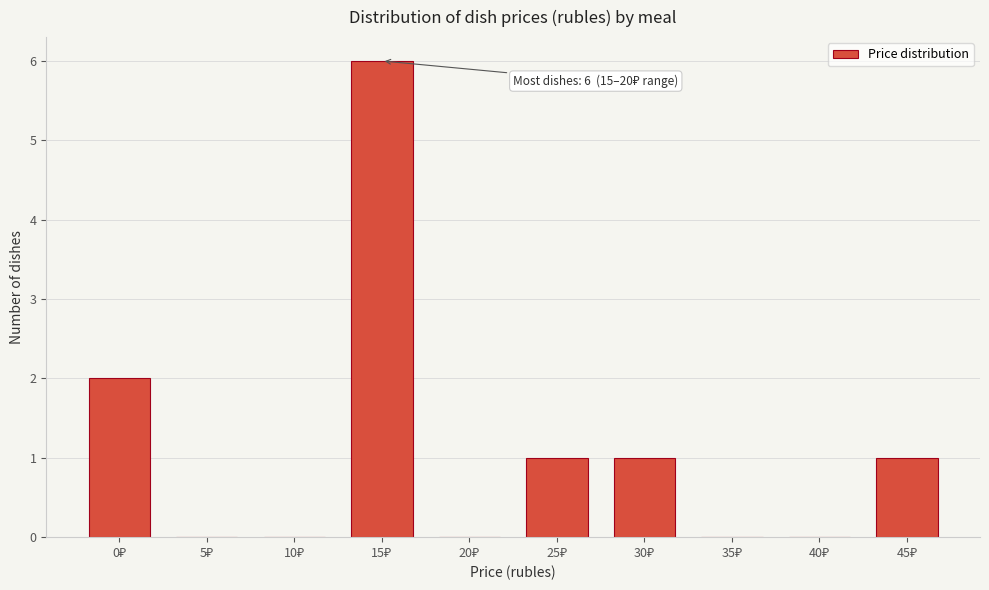

What is the sum of all values?

11